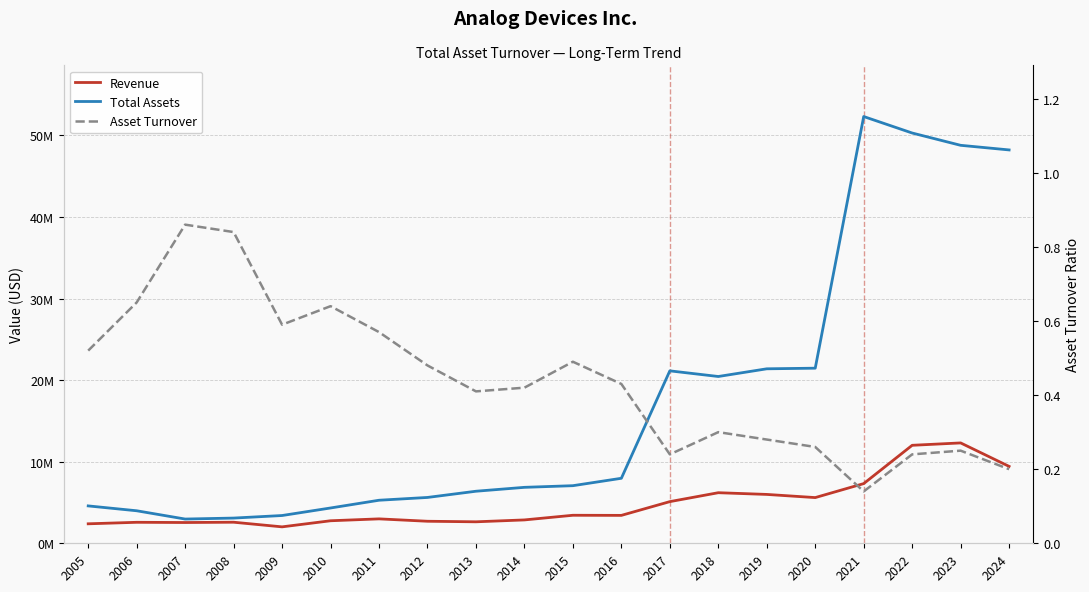

What is the sum of all Revenue values?

96884369.0